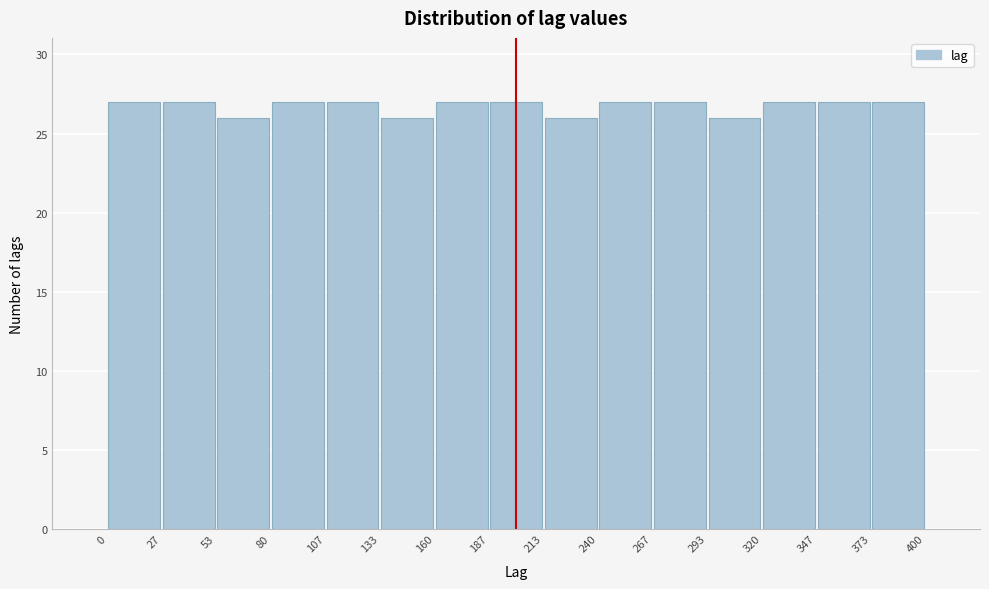

Reading left to right, transcribe this chart: for each bar, give the range it covers on the x-axis and its height. The values are not printed on the chart, so give them approximately, as read against the axis.

0 to 27: 27
27 to 53: 27
53 to 80: 26
80 to 107: 27
107 to 133: 27
133 to 160: 26
160 to 187: 27
187 to 213: 27
213 to 240: 26
240 to 267: 27
267 to 293: 27
293 to 320: 26
320 to 347: 27
347 to 373: 27
373 to 400: 27